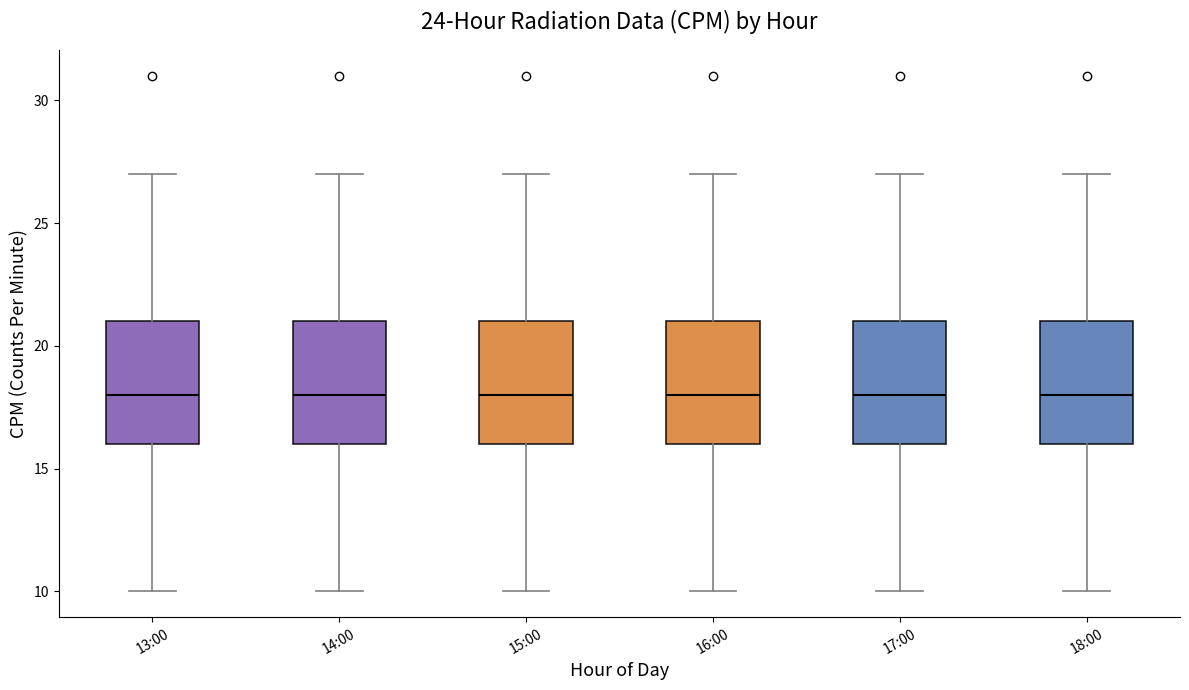

Reading left to right, read every box against the y-axis: the position of its median line, the range the box covers, and the ends of its whiskers. The values are not printed on the chart, so give them approximately, as read against the axis.

13:00: median 18, box 16 to 21, whiskers 10 to 27
14:00: median 18, box 16 to 21, whiskers 10 to 27
15:00: median 18, box 16 to 21, whiskers 10 to 27
16:00: median 18, box 16 to 21, whiskers 10 to 27
17:00: median 18, box 16 to 21, whiskers 10 to 27
18:00: median 18, box 16 to 21, whiskers 10 to 27